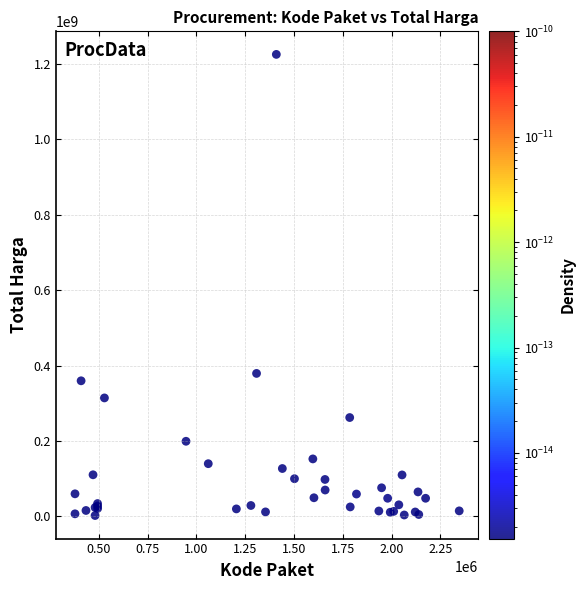

What Y value in the scatter plot is closest to 613538875?

379075000